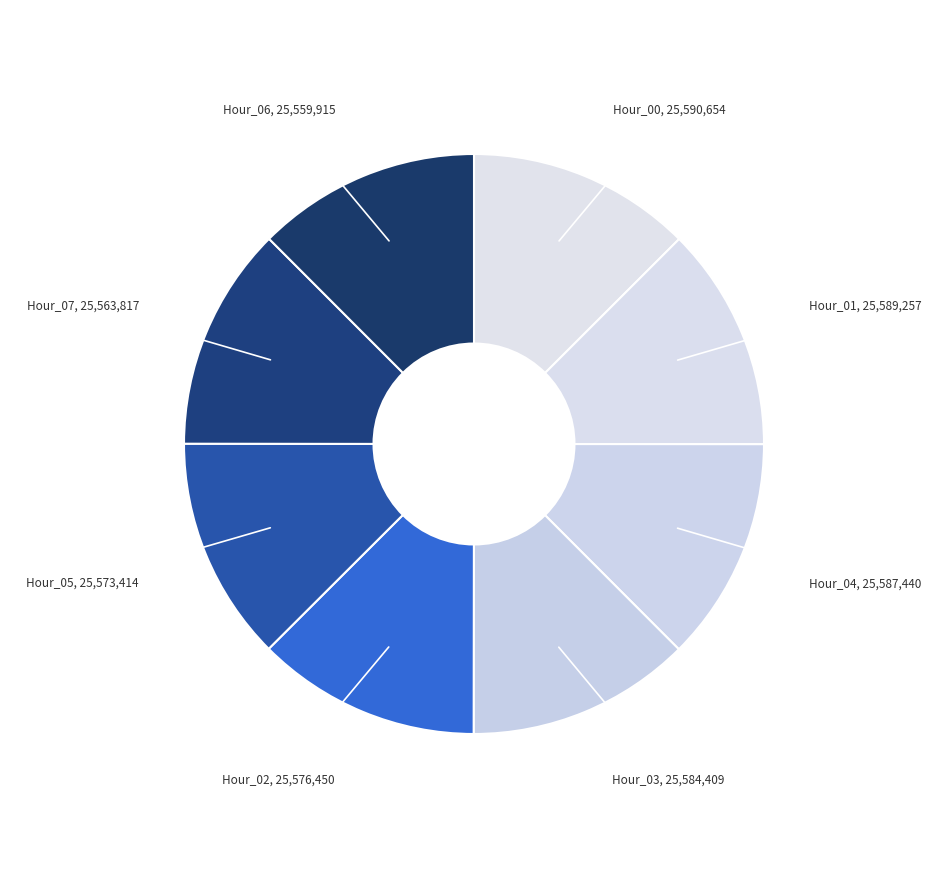

How many slices are in this pie chart?

8